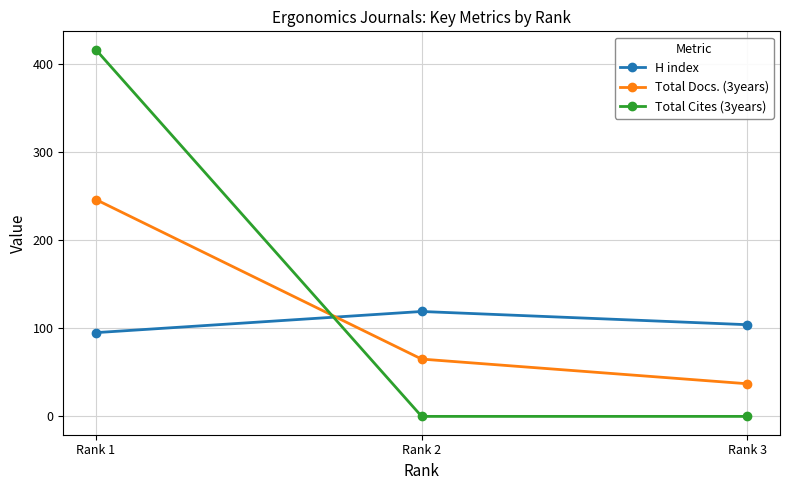

The H index series shows 95 at Rank 1. True or false?

True